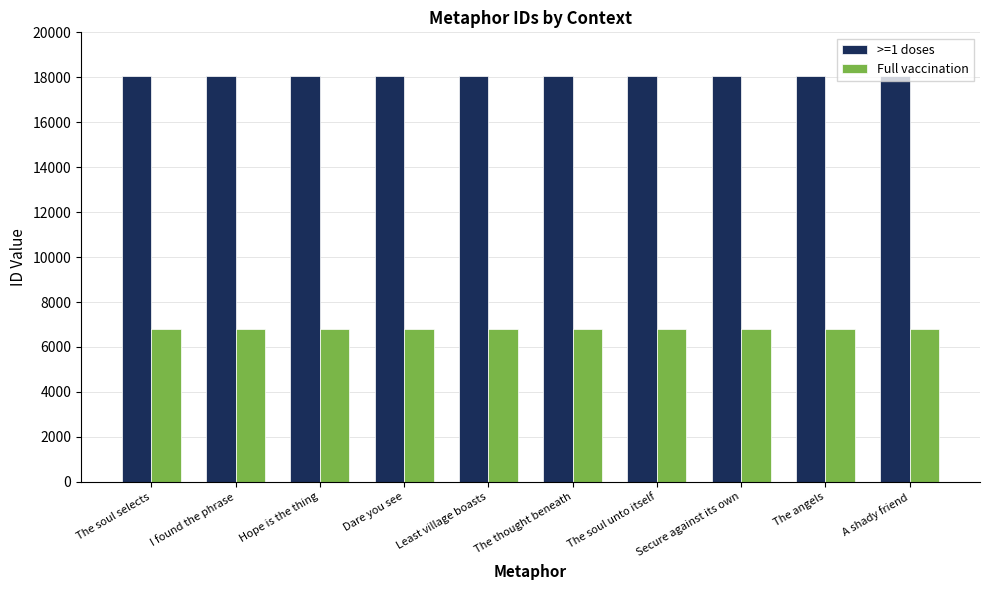

At Hope is the thing, list the series in order from smallest to largest.

Full vaccination, >=1 doses